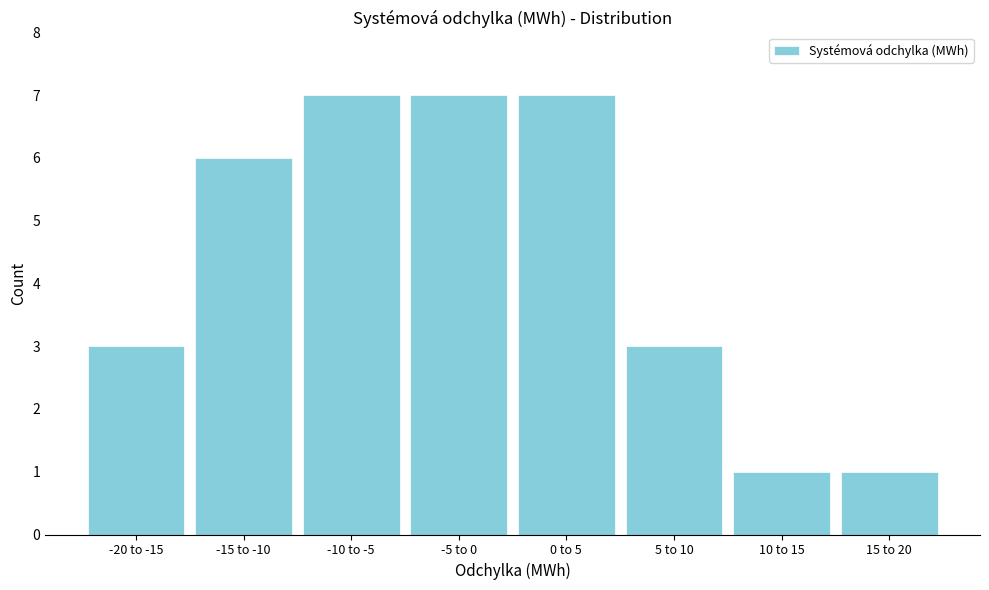

Reading left to right, what are all the values shown in this chart?

3	6	7	7	7	3	1	1